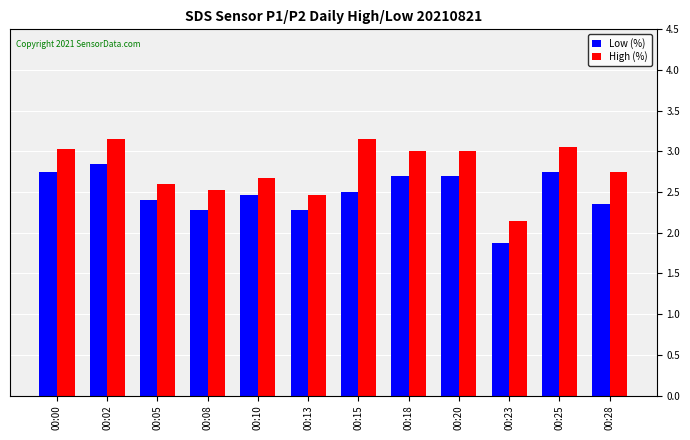

What is the average value of the Low (%) series?

2.5